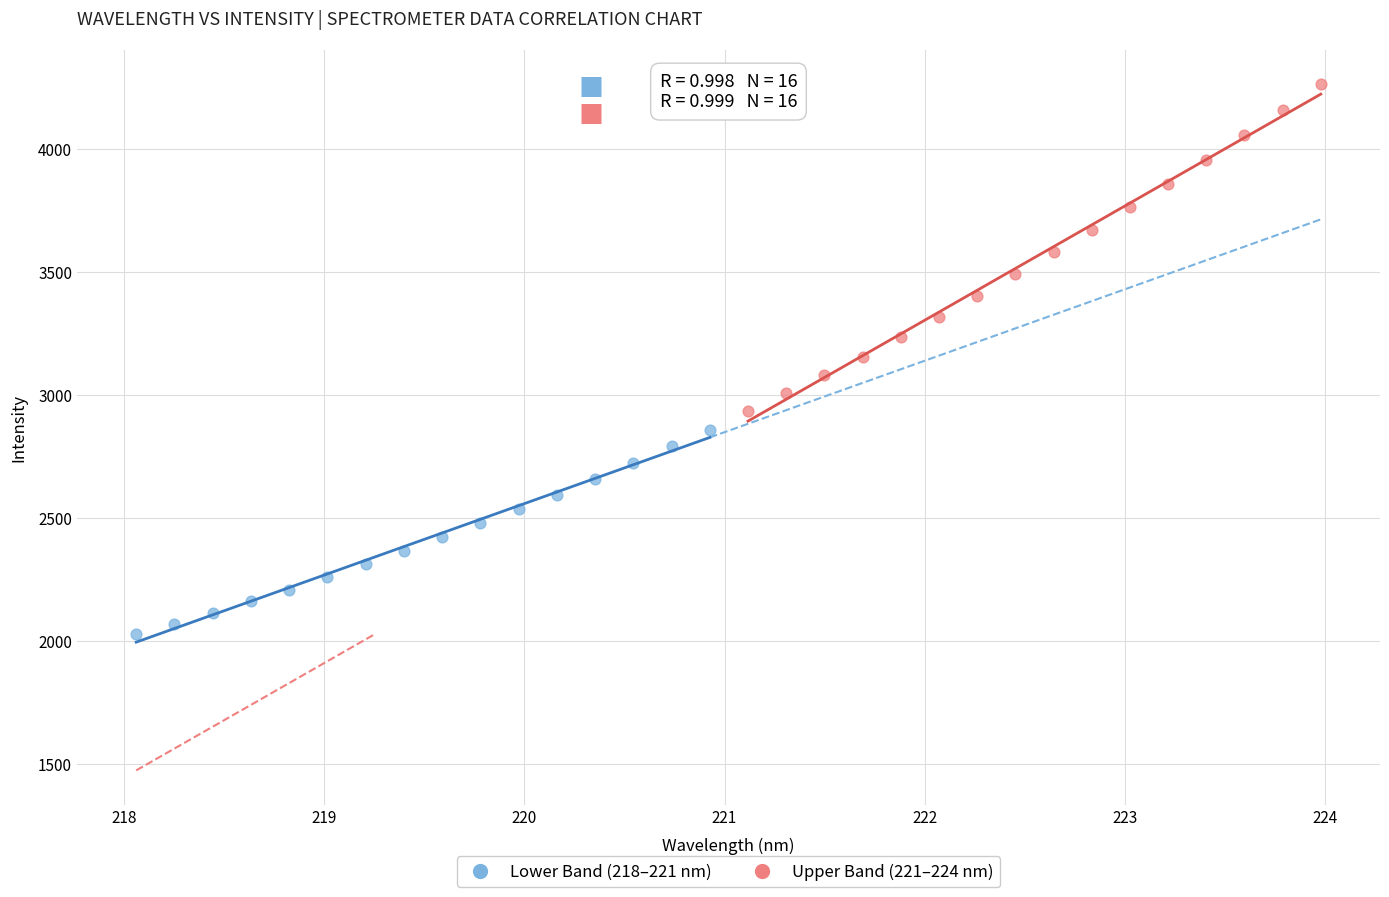

Which series contains the highest Y value?

Upper Band (221–224 nm)